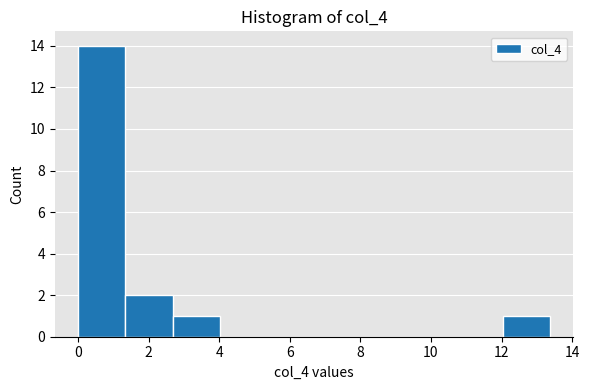

How tall is the bar that spans 12.0 to 13.4 on the x-axis? Neither the bar edges nor the heights are printed on the chart, so give them approximately, as read against the axes.

1